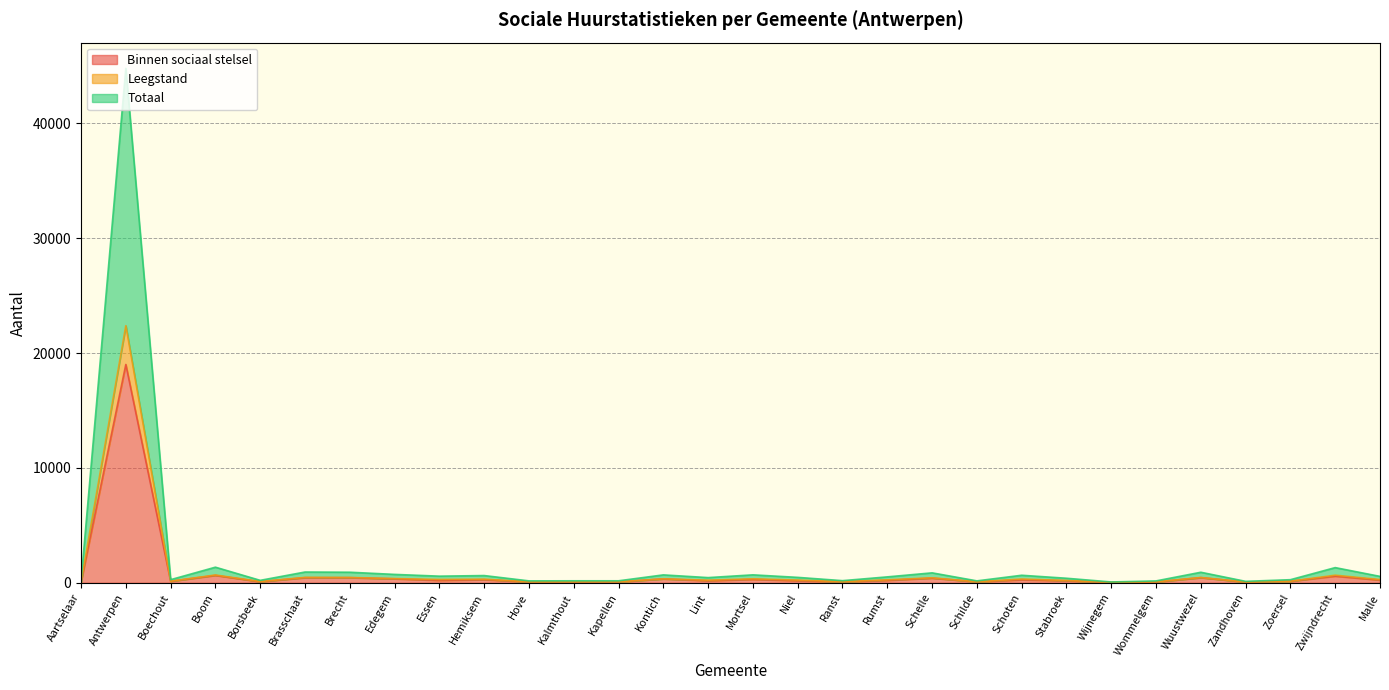

True or false: Binnen sociaal stelsel and Leegstand cross at least once.

False